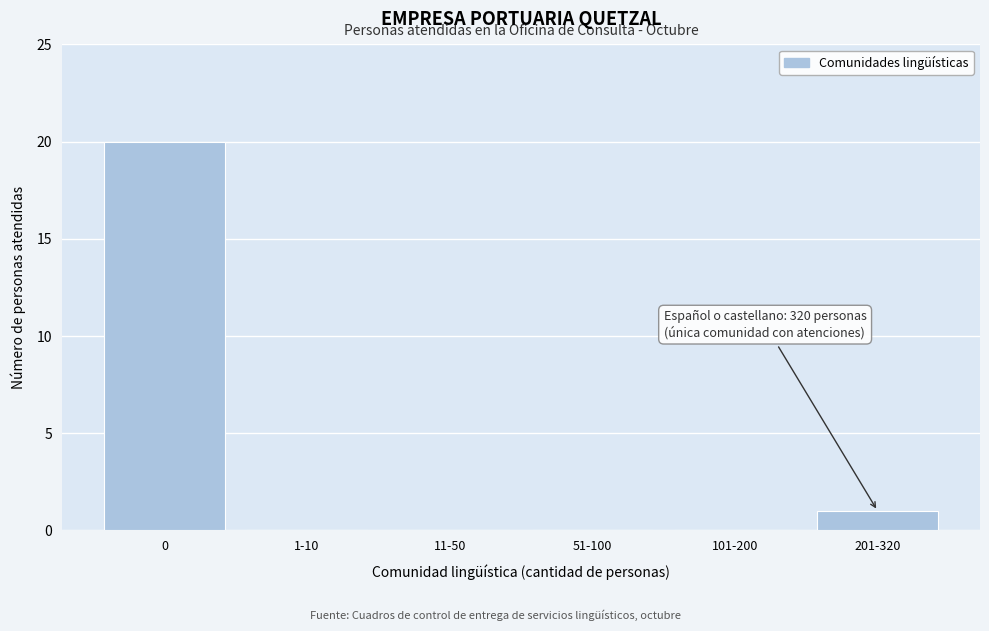

Reading left to right, what are all the values shown in this chart?

0=20	1-10=0	11-50=0	51-100=0	101-200=0	201-320=1